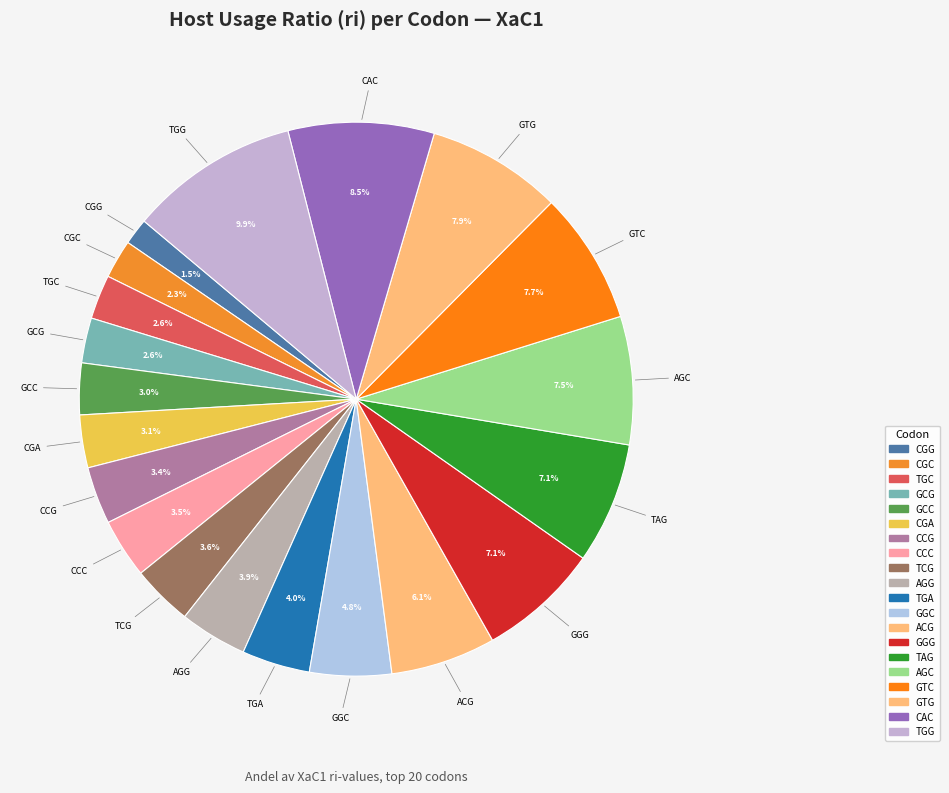

How many segments does this pie chart have?

20